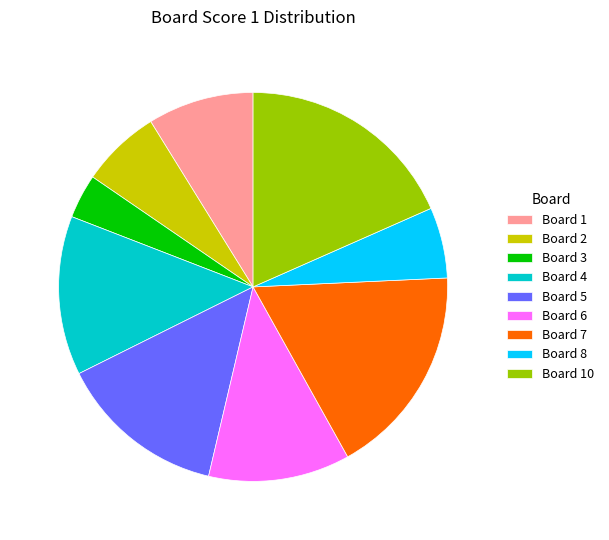

What is the smallest slice in the pie chart?

Board 3